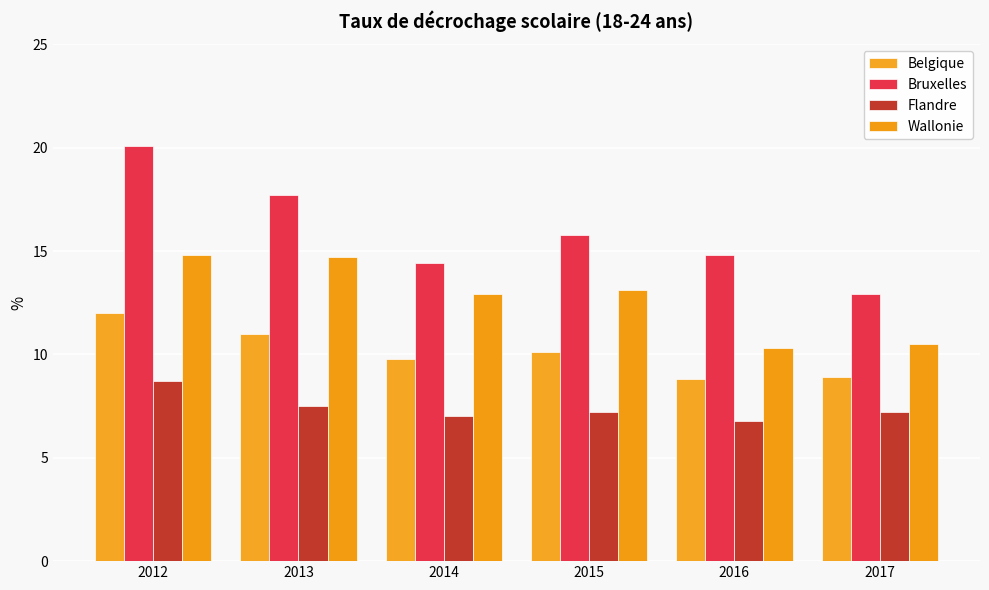

What are all the series names shown in the legend?

Belgique, Bruxelles, Flandre, Wallonie